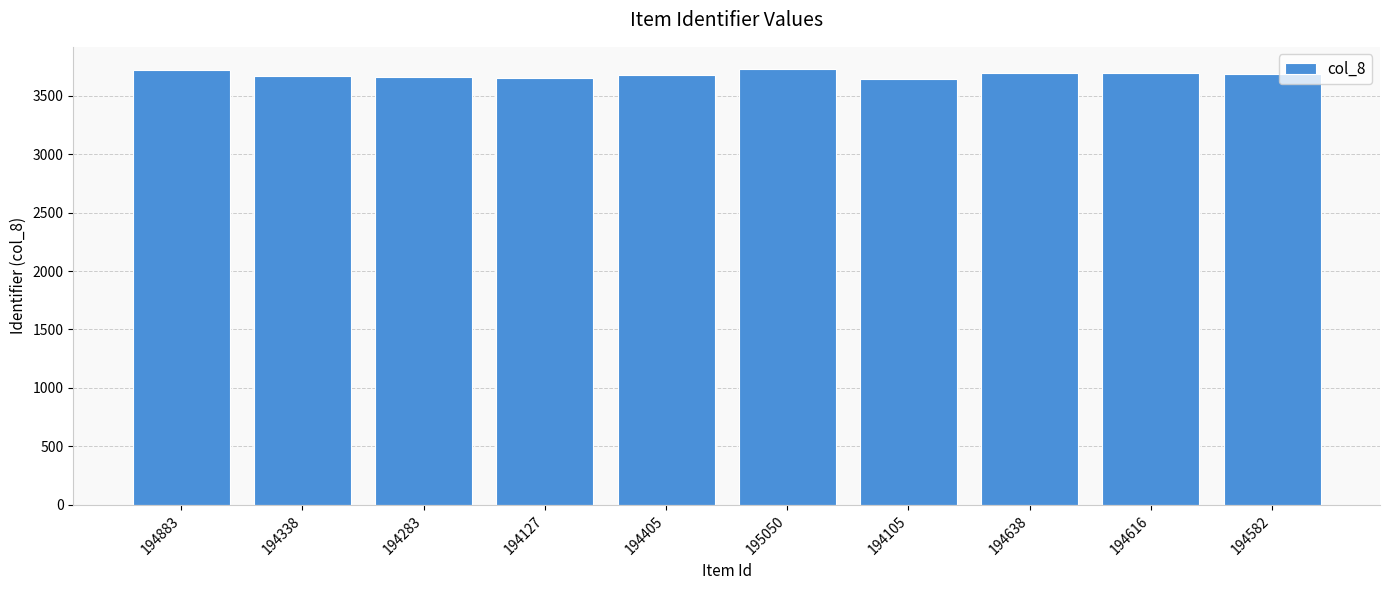

What is the greatest value displayed?

3730